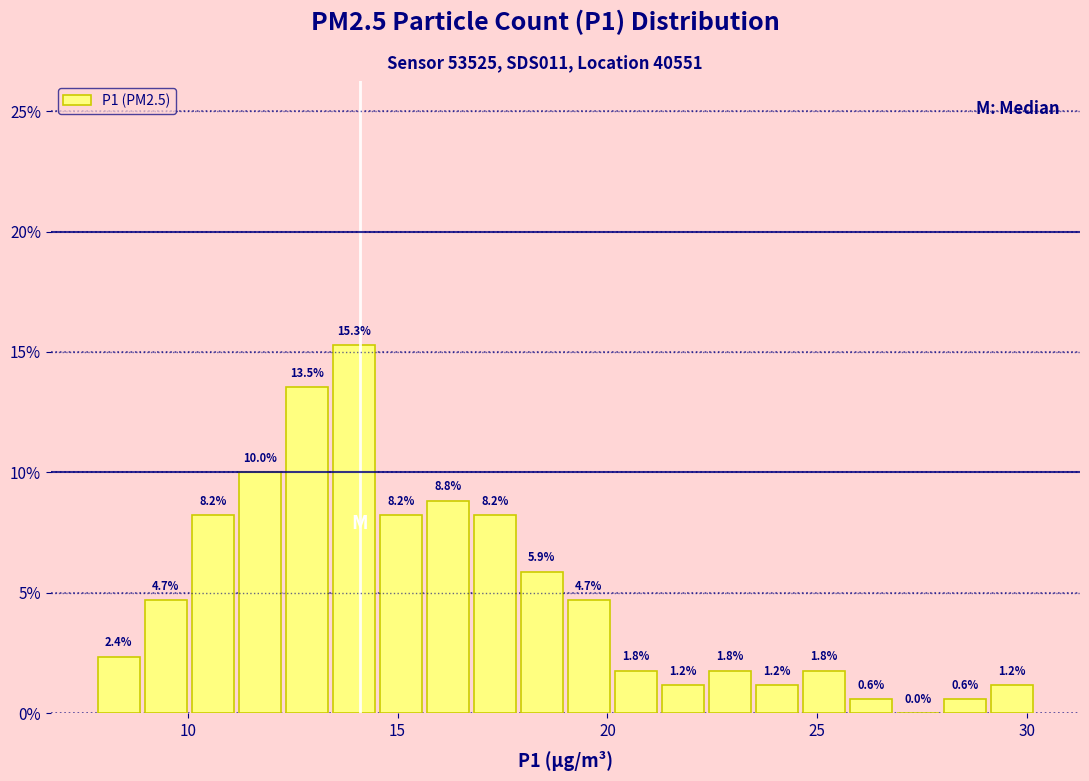

Around what value on the x-axis is the tallest bar? Give the approximate position of its centre, as read against the axis.

14.0